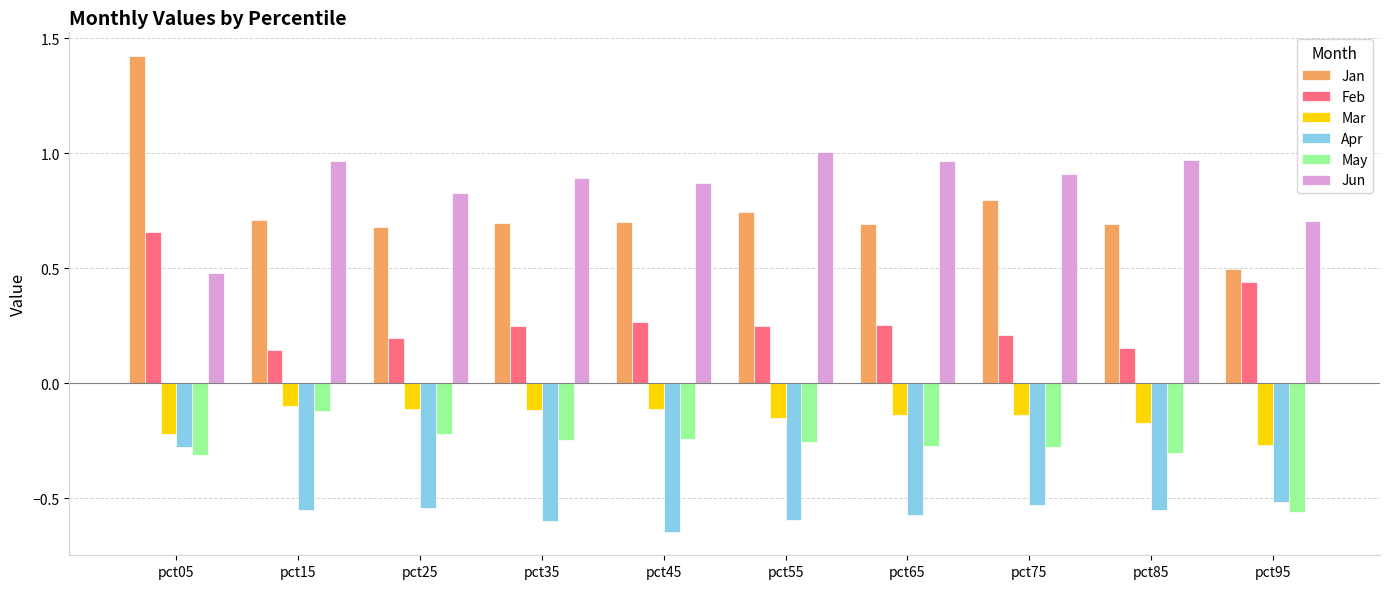

What is the sum of the Mar values at pct05 and pct75?

-0.4